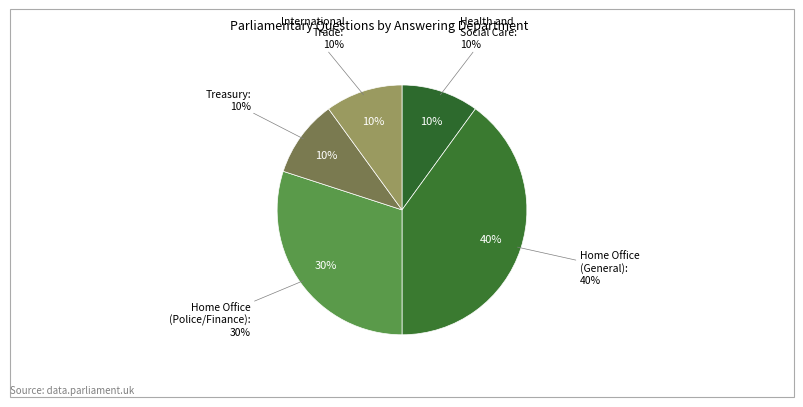

To the nearest percent, what is the difference between the largest and smallest slice percentages?

30%